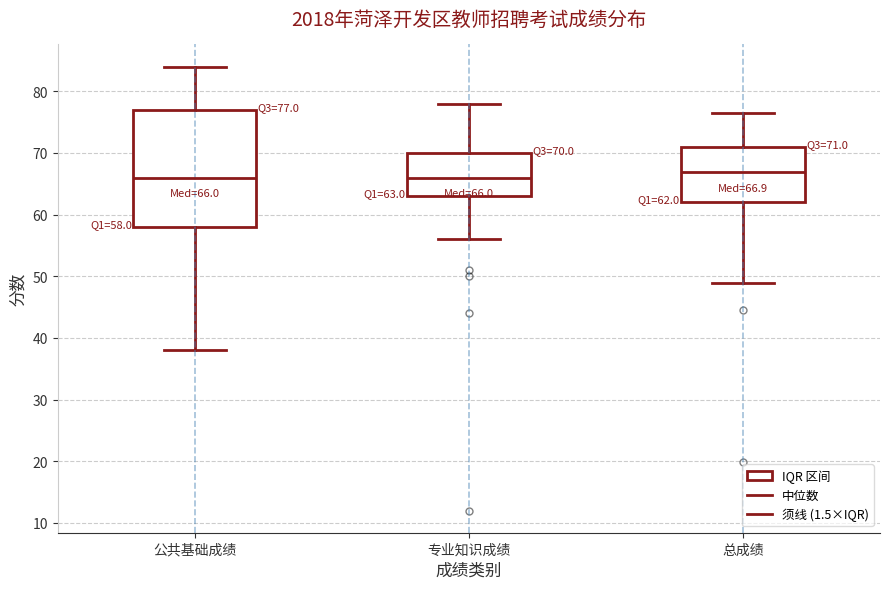

Which box is the tallest, from its lower edge to its upper edge?

公共基础成绩